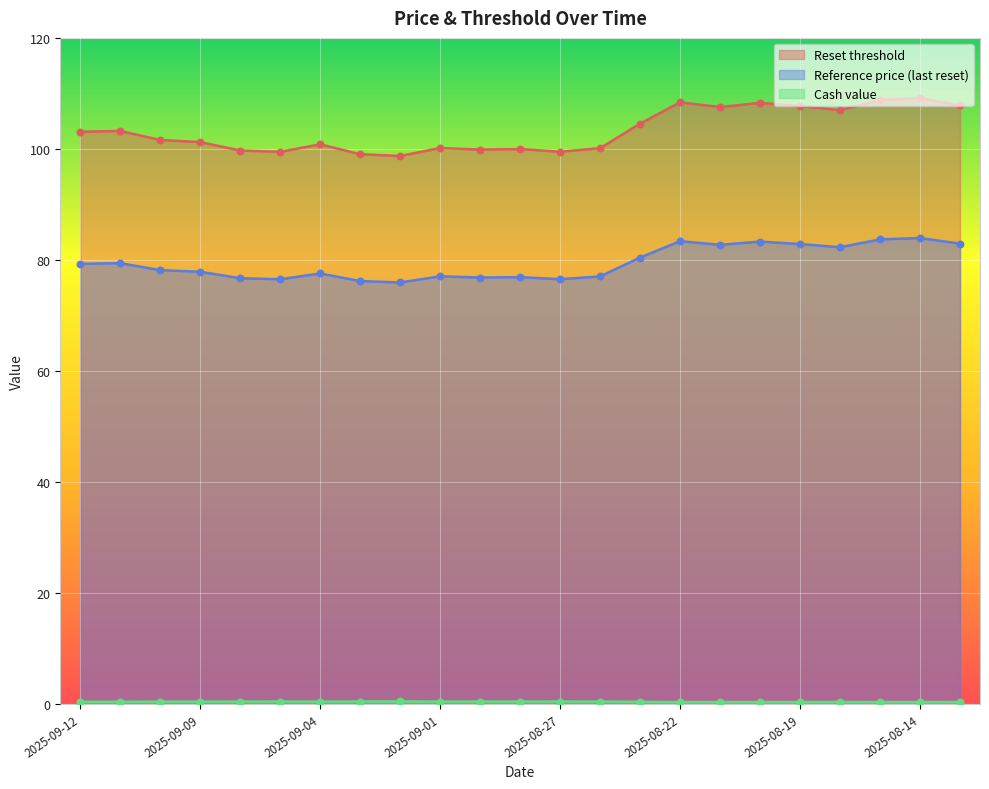

Which series contains the lowest Y value?

Cash value